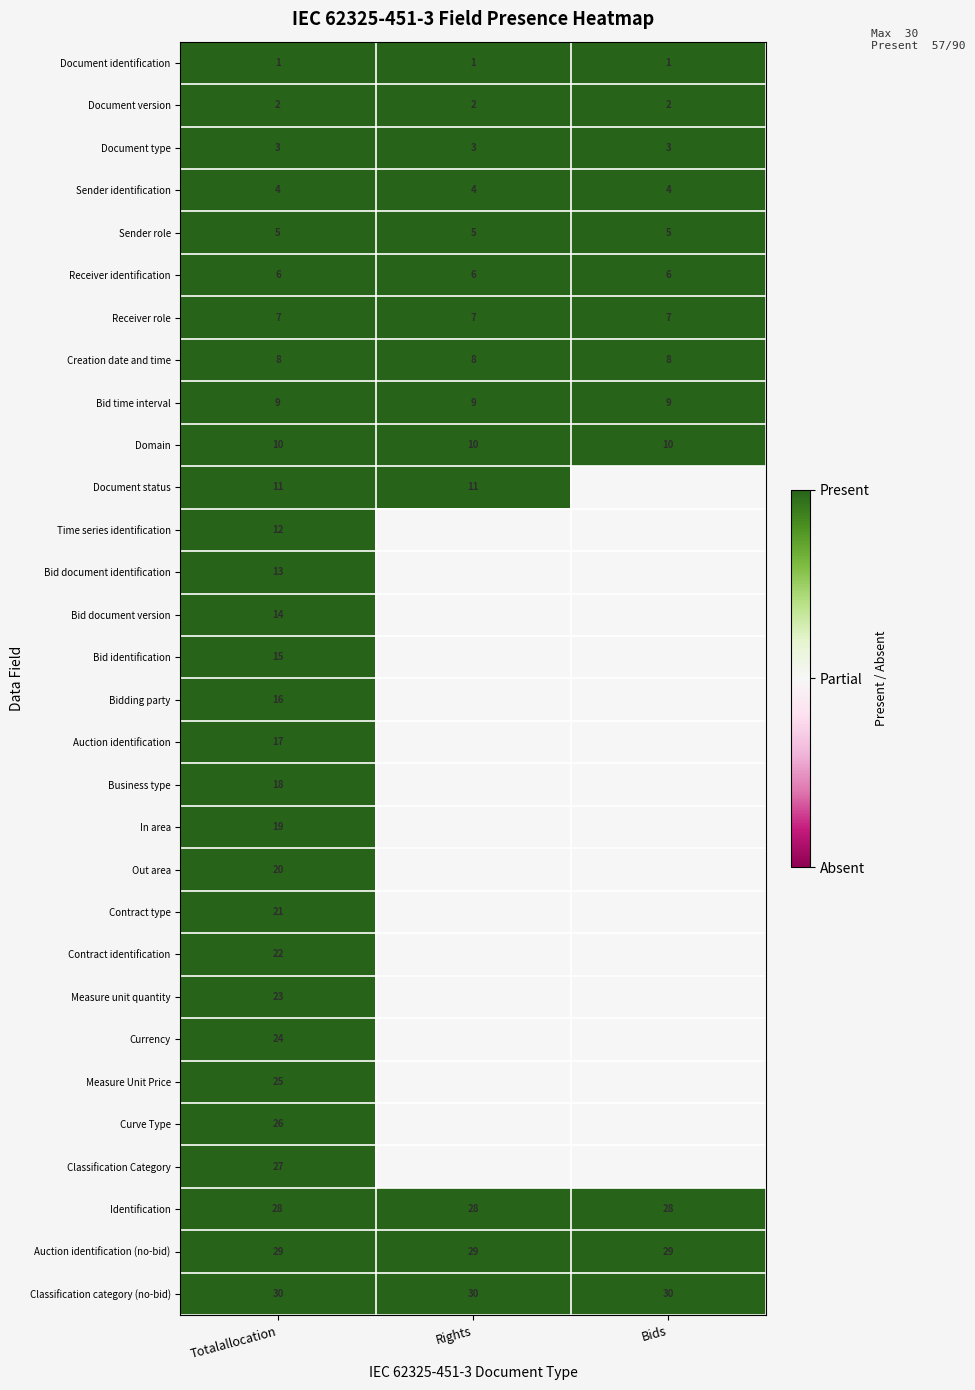

At Totalallocation, list the series in order from largest to smallest.

Classification category (no-bid), Auction identification (no-bid), Identification, Classification Category, Curve Type, Measure Unit Price, Currency, Measure unit quantity, Contract identification, Contract type, Out area, In area, Business type, Auction identification, Bidding party, Bid identification, Bid document version, Bid document identification, Time series identification, Document status, Domain, Bid time interval, Creation date and time, Receiver role, Receiver identification, Sender role, Sender identification, Document type, Document version, Document identification